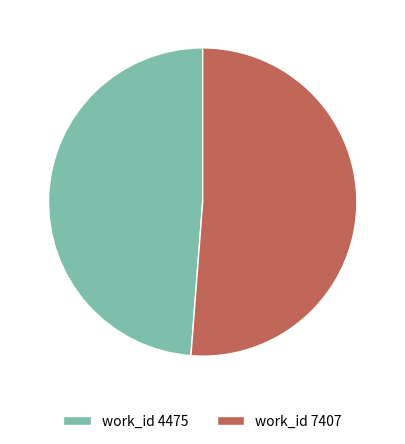

Approximately how many times larger is the value at work_id 4475 compared to work_id 7407?

1.0